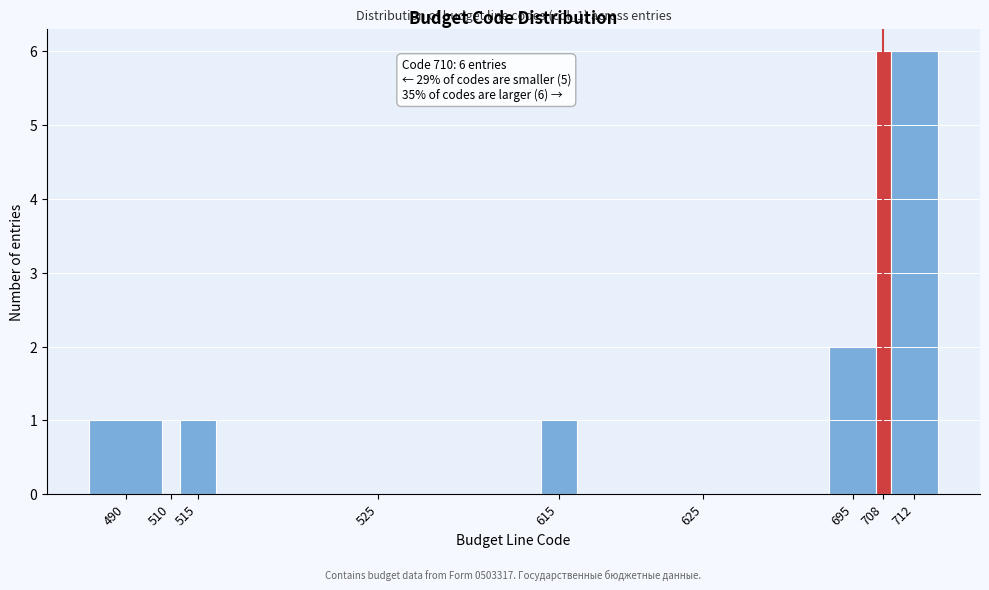

Reading left to right, extract all data points from this chart.

490=1	510=0	515=1	525=0	615=1	625=0	695=2	708=6	712=6